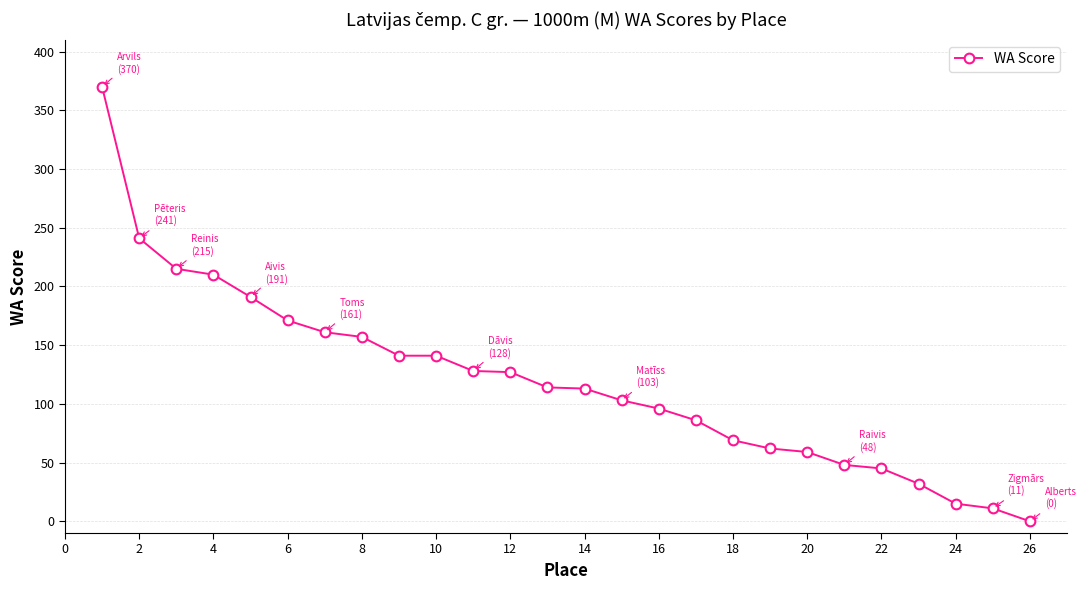

What is the maximum value shown in the chart?

370